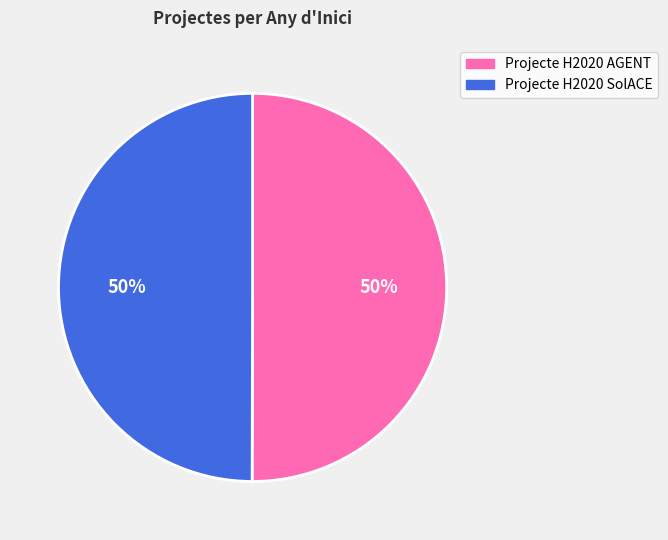

To the nearest percent, what is the average slice percentage?

50%